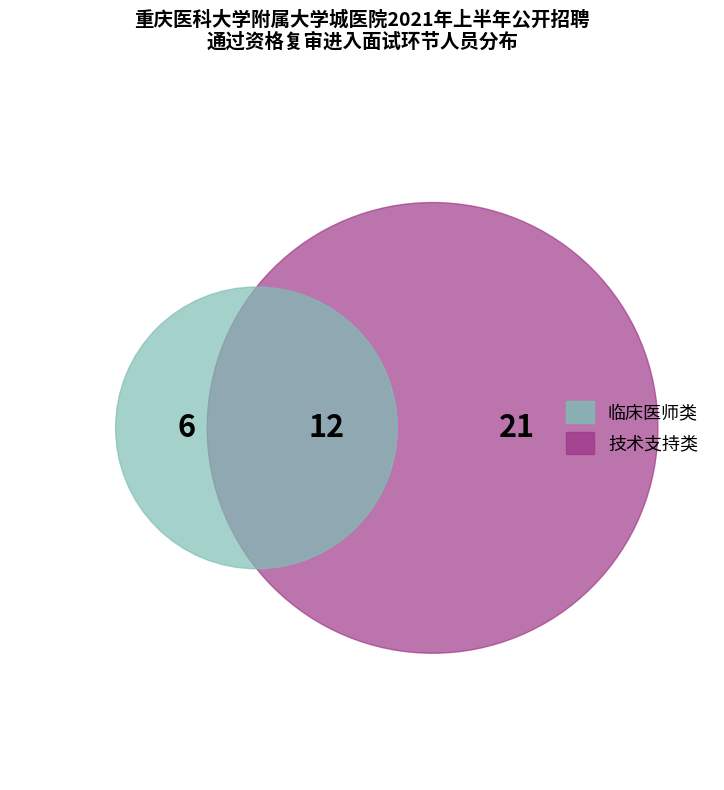

Is it true that 医学影像科医师 is 1% of the pie?

False